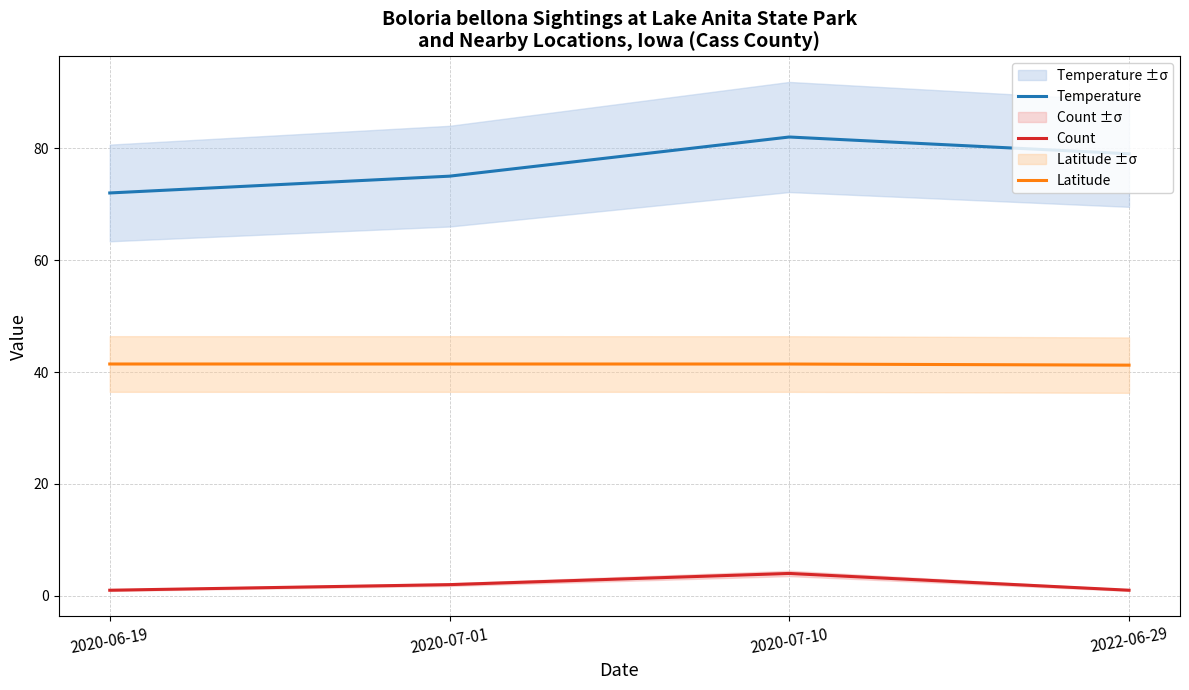

What is the maximum value shown in the chart?

82.0